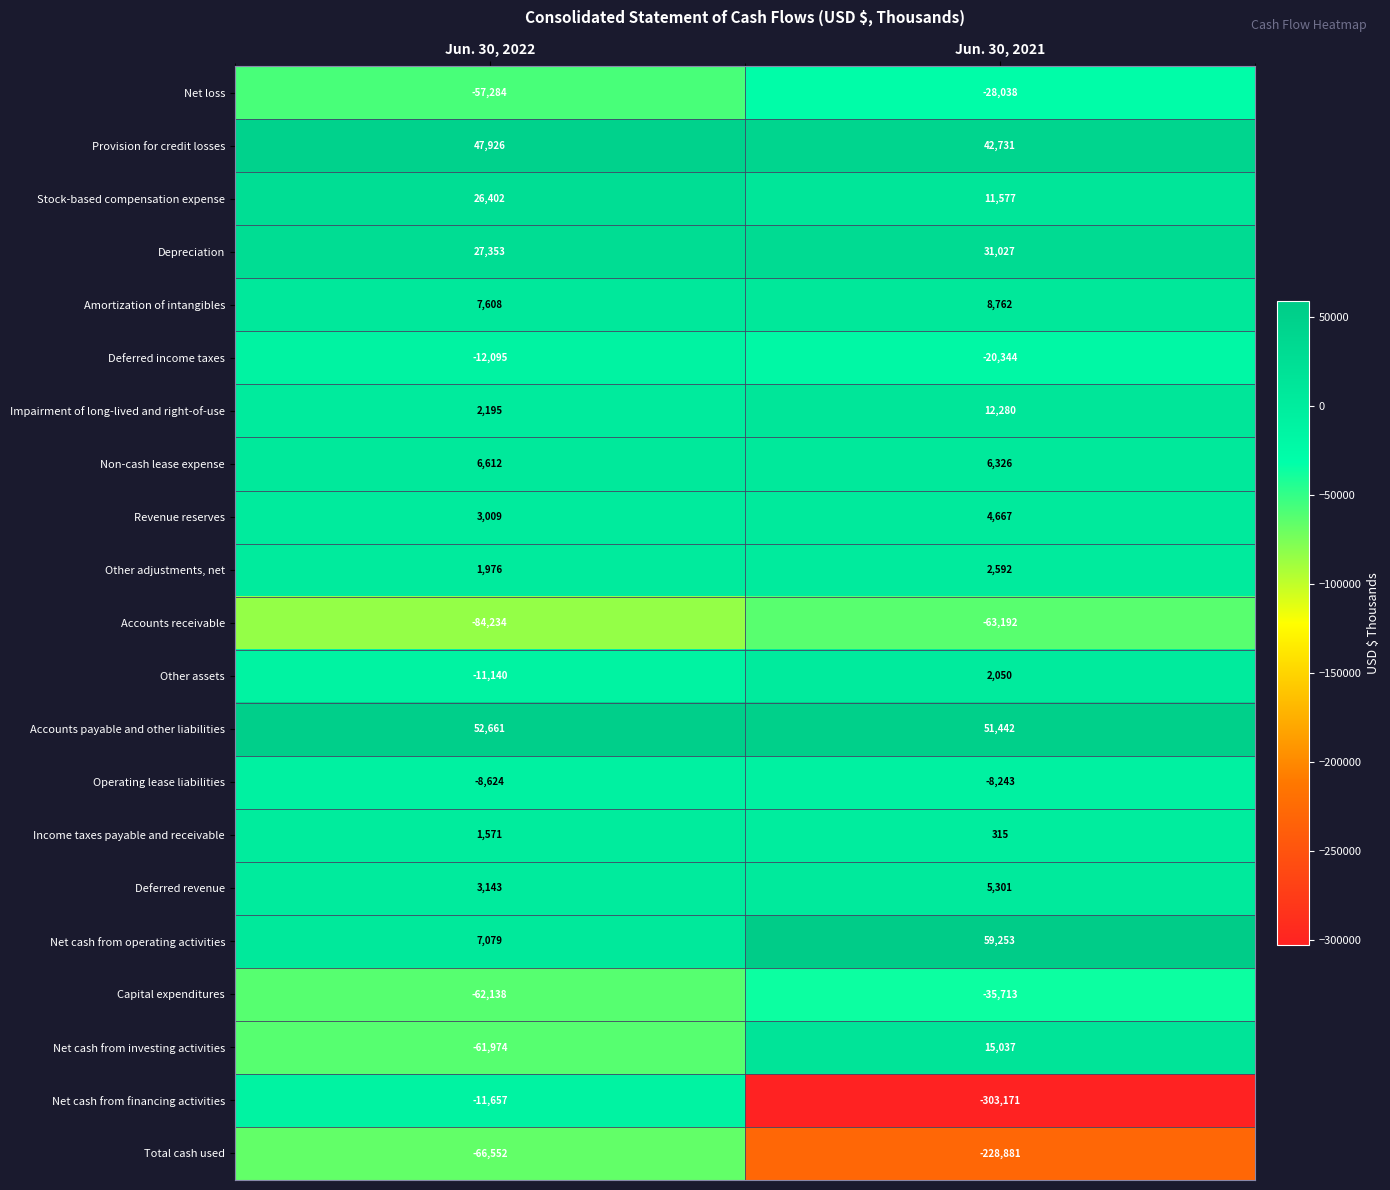

The Non-cash lease expense series shows 9118 at Jun. 30, 2022. True or false?

False